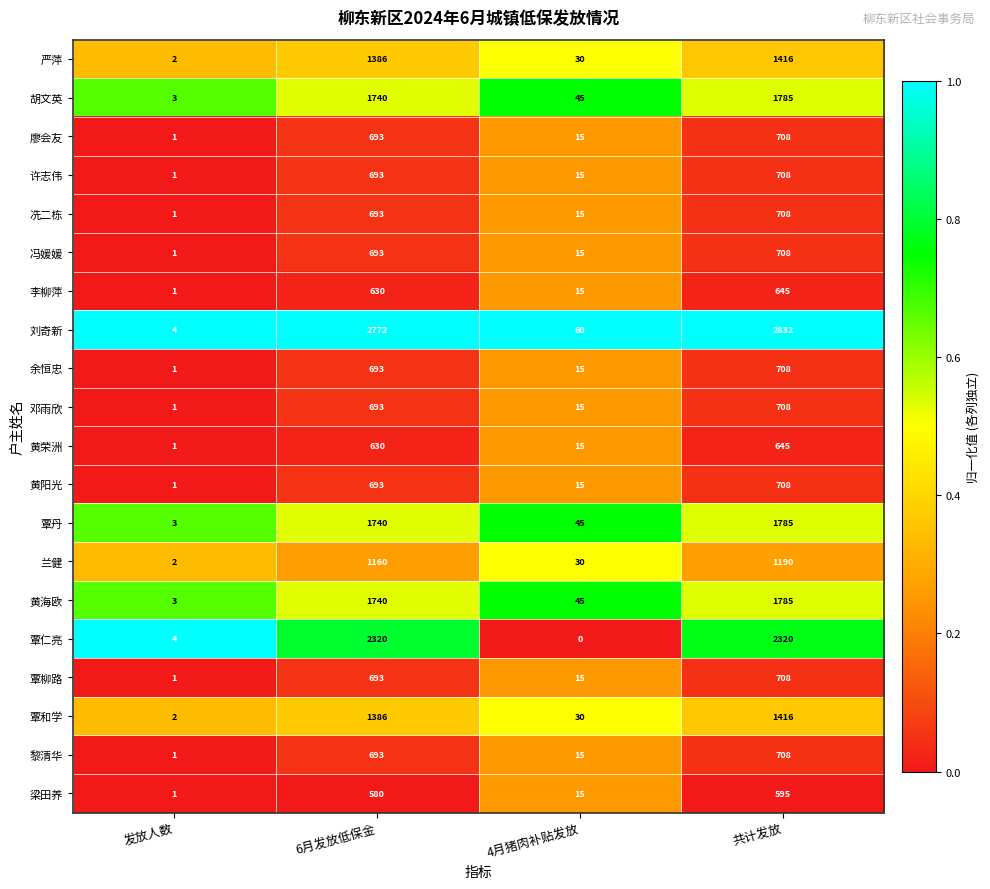

What is the sum of the 邓雨欣 values at 4月猪肉补贴发放 and 发放人数?

16